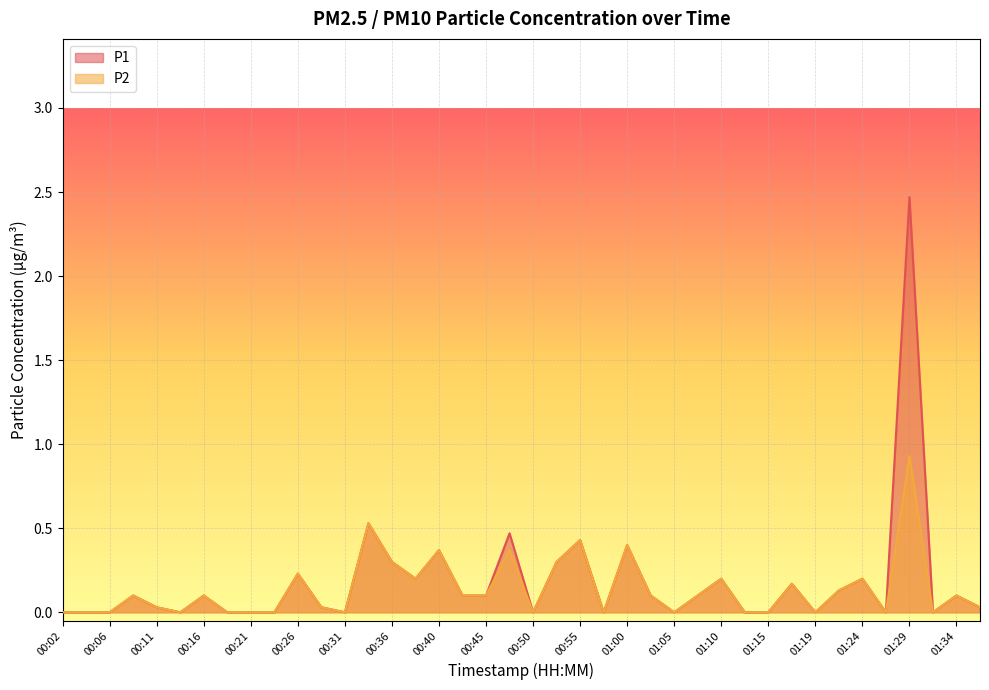

What is the difference between the second highest and minimum values in the P1 series?

0.5